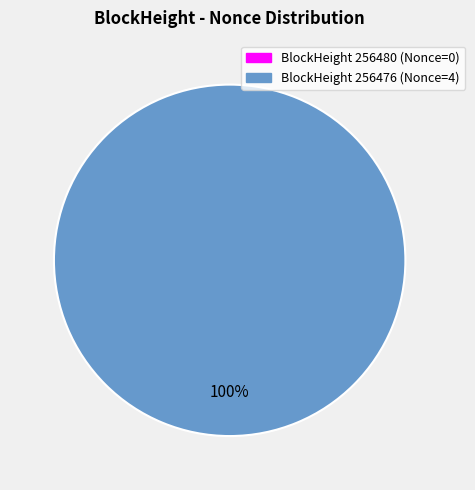

To the nearest percent, what is the combined percentage of 256480 and 256476?

100%